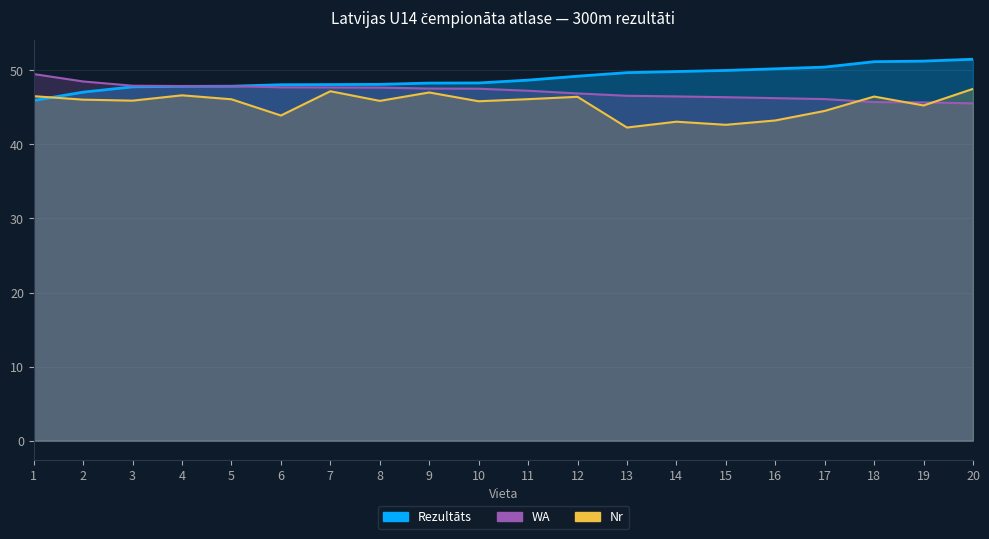

Is the value of Rezultāts at 12 greater than the value of Nr at 19?

Yes